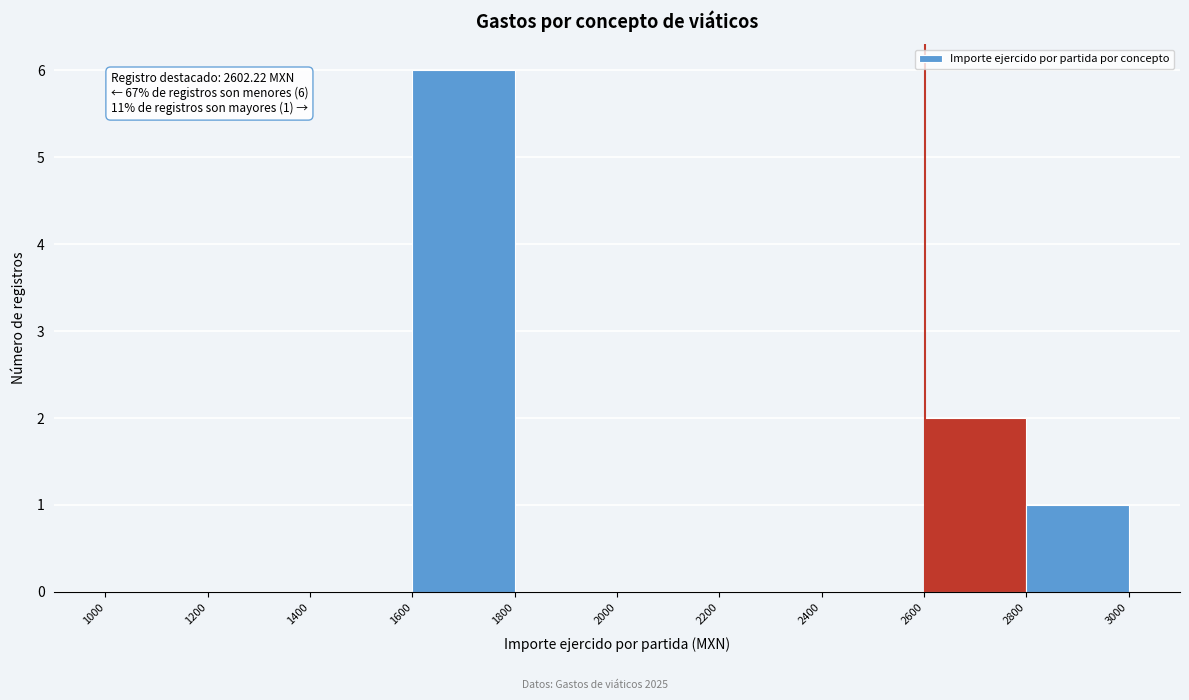

Over which range of the x-axis is the bar tallest?

1600 to 1800